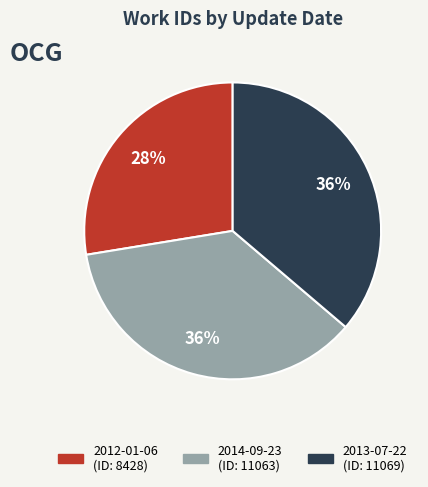

To the nearest percent, what is the average slice percentage?

33%